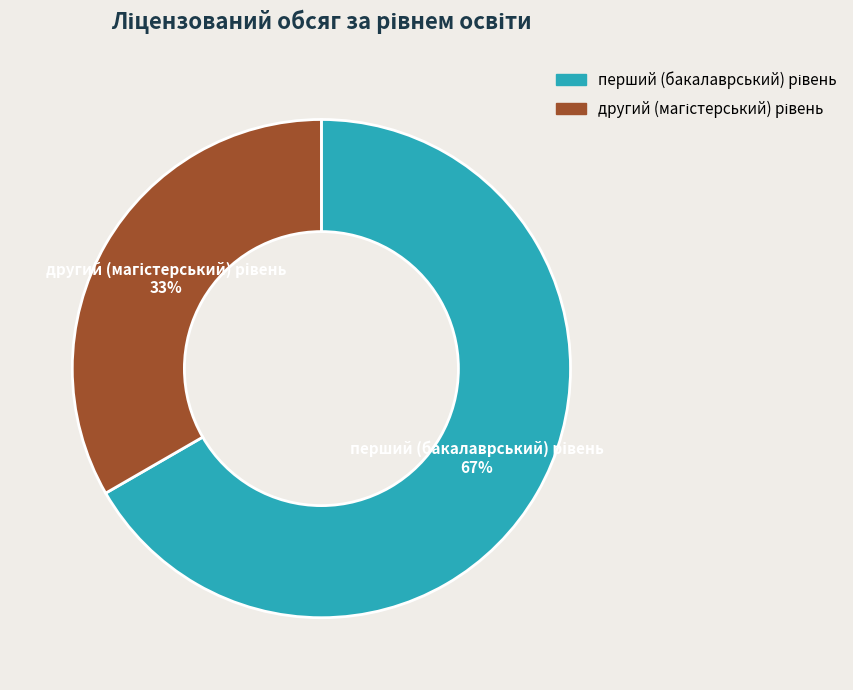

Does any single category account for the majority?

Yes